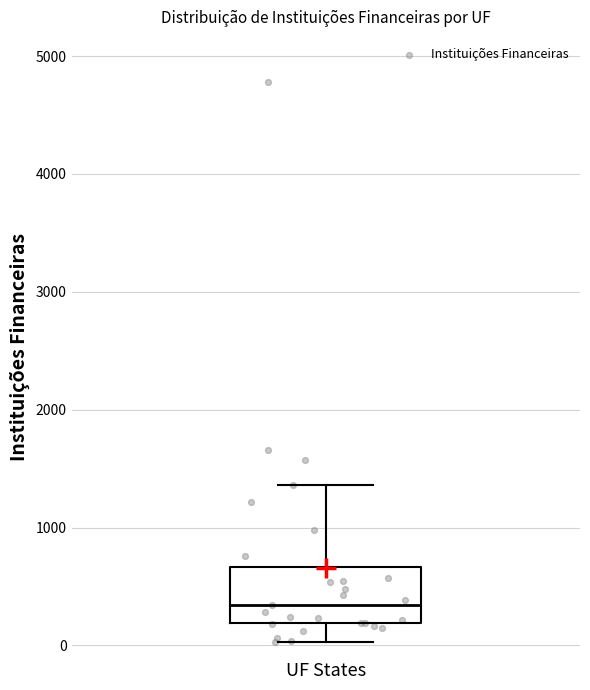

Where does the median line of the box for UF States sit on the y-axis? The values are not printed on the chart, so give them approximately, as read against the axis.

300